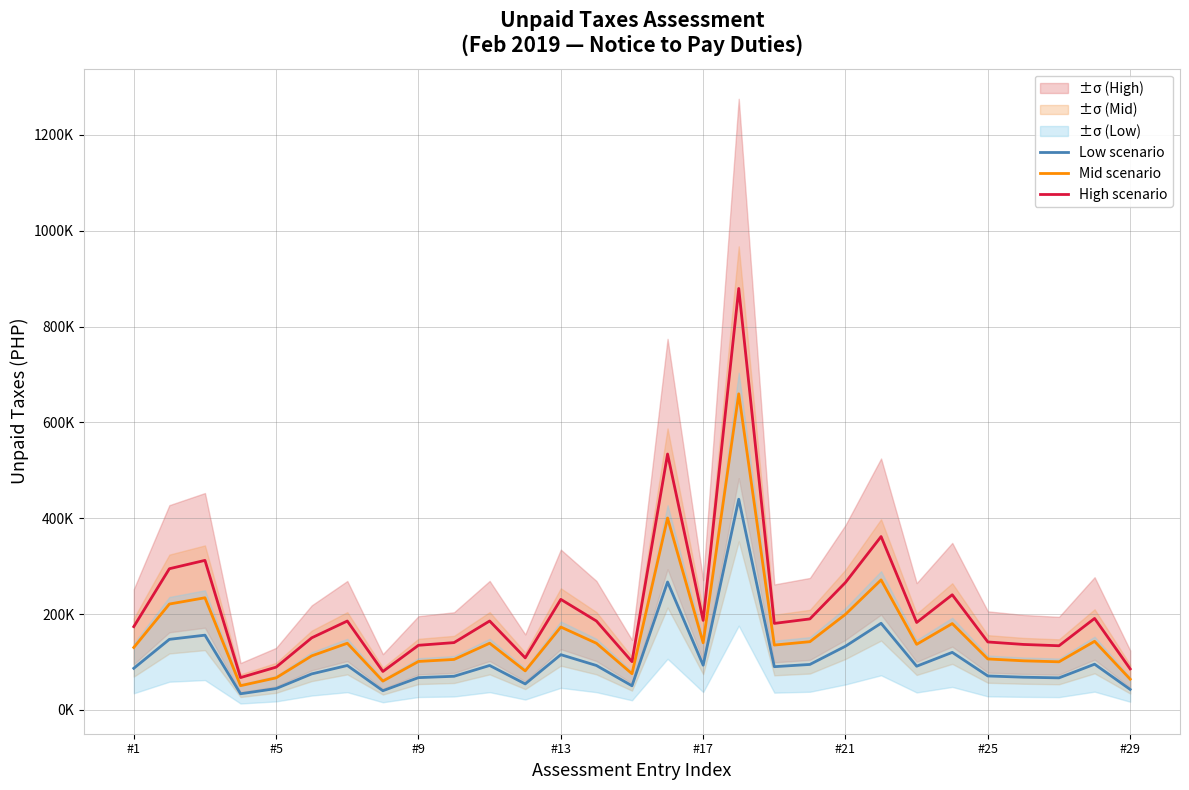

Does the chart display data point markers on the line(s)?

No